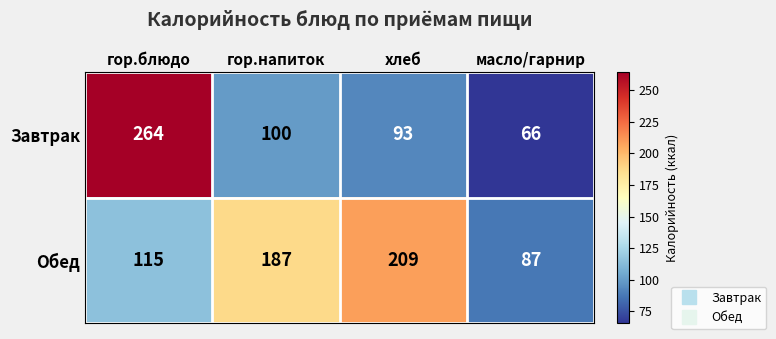

What is the total value across all series at хлеб?

302